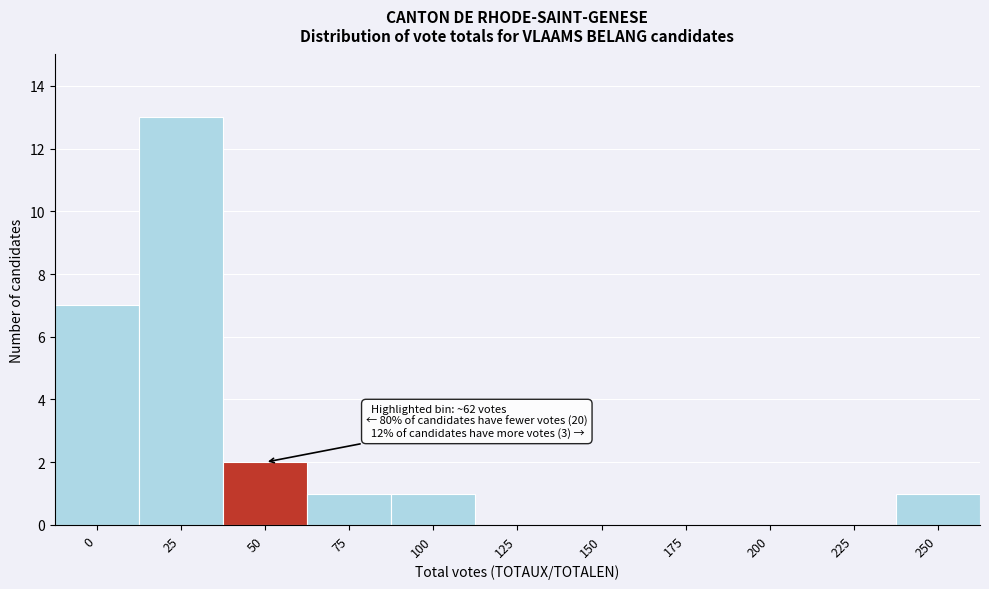

Reading left to right, extract all data points from this chart.

0=7	25=13	50=2	75=1	100=1	125=0	150=0	175=0	200=0	225=0	250=1